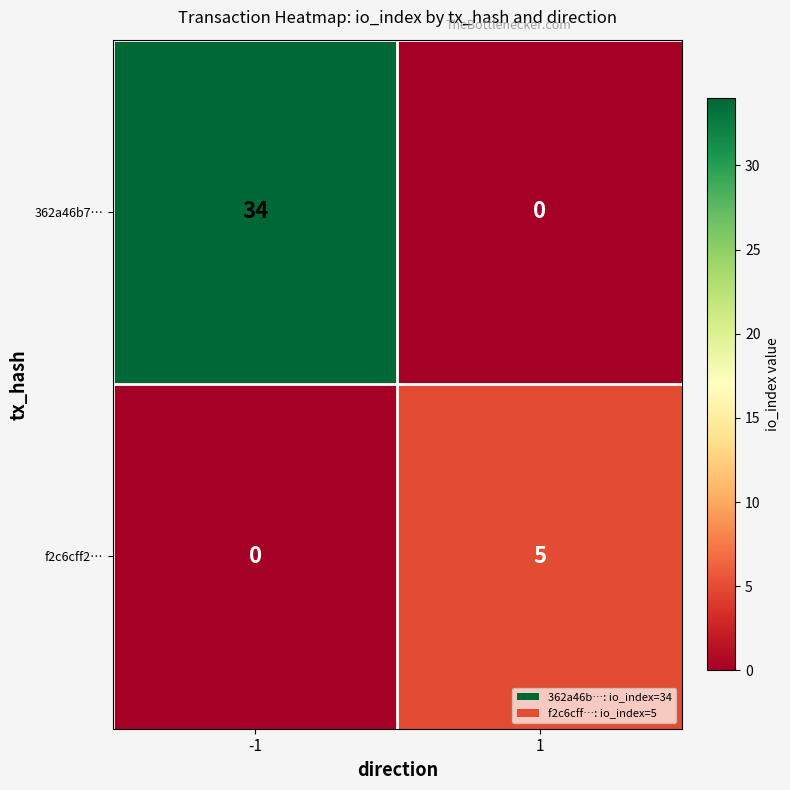

What is the total value across all series at -1?

34